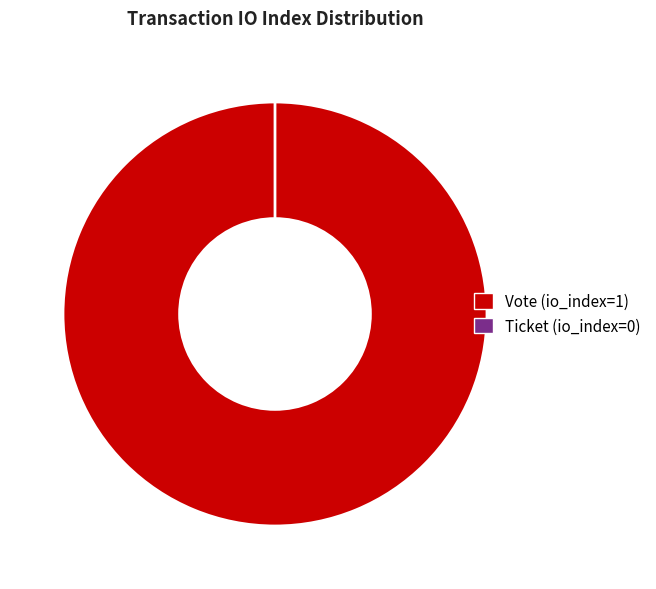

Is there a majority slice in this chart?

Yes